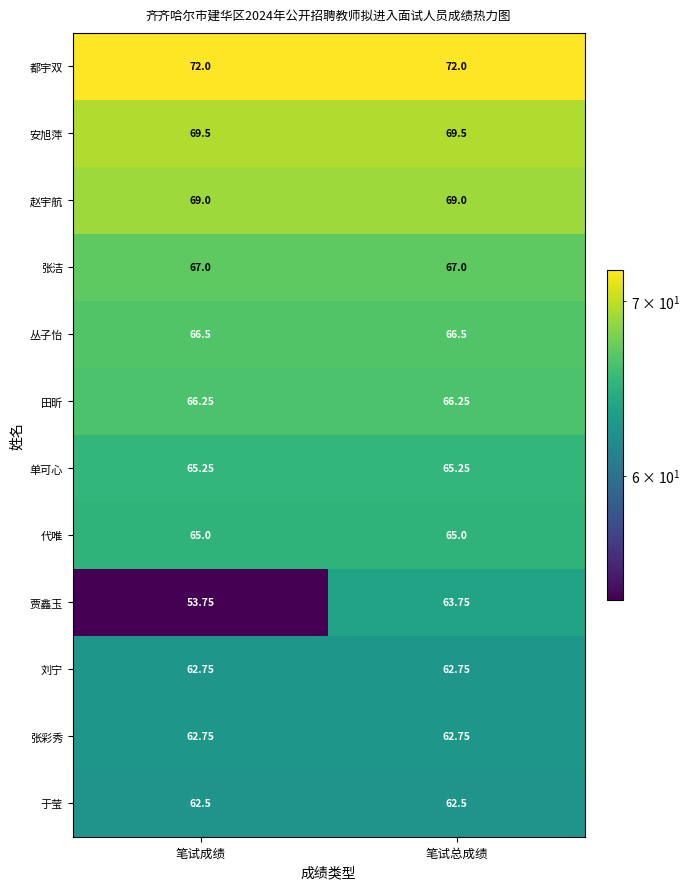

At which label does 贾鑫玉 first exceed 63?

笔试总成绩